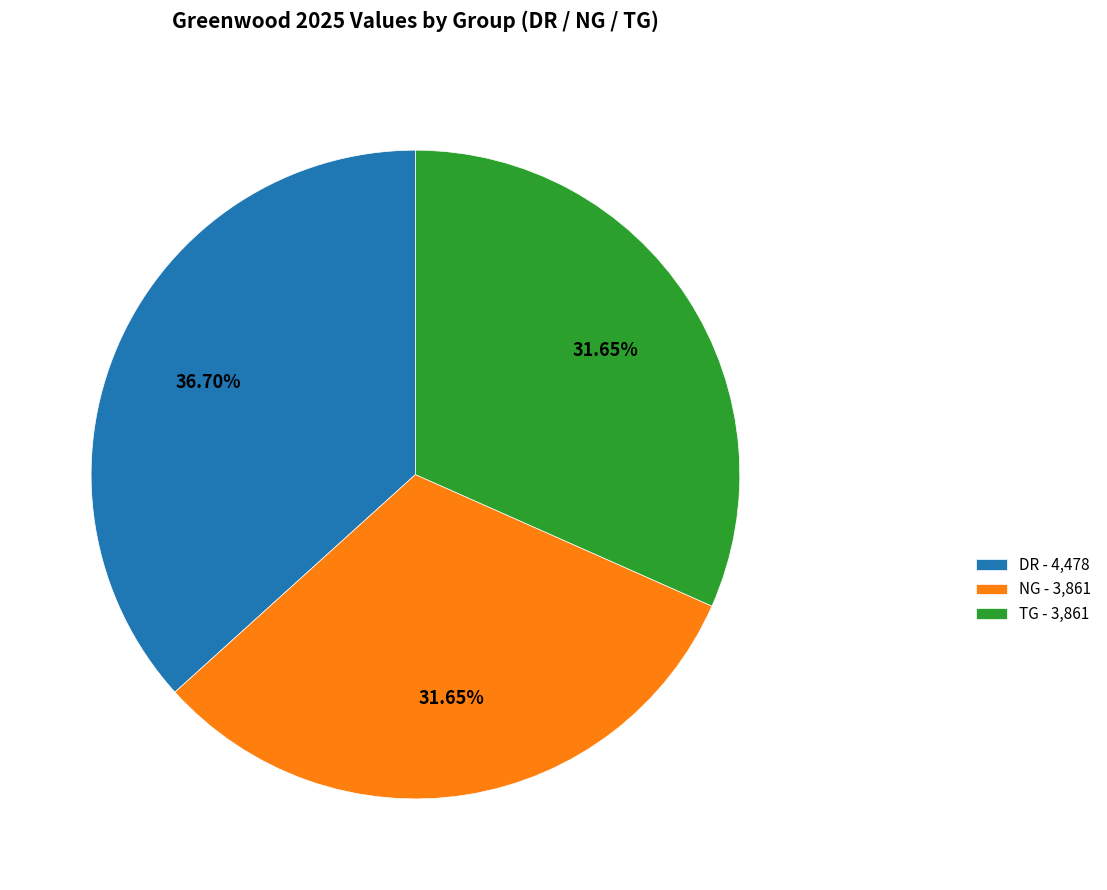

Is DR - 4,478 the majority of the pie?

No